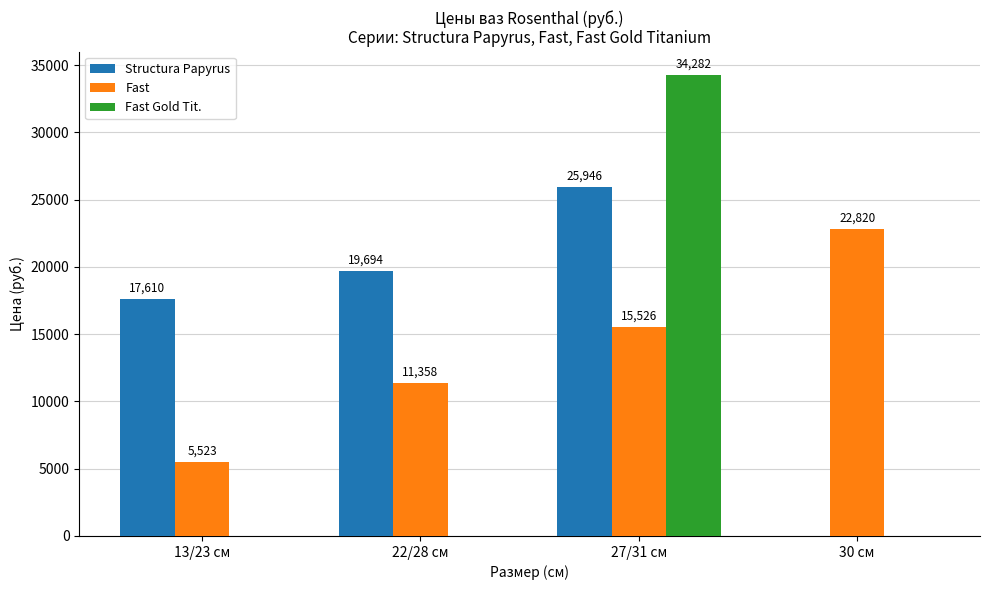

Count the number of data series in this chart.

3